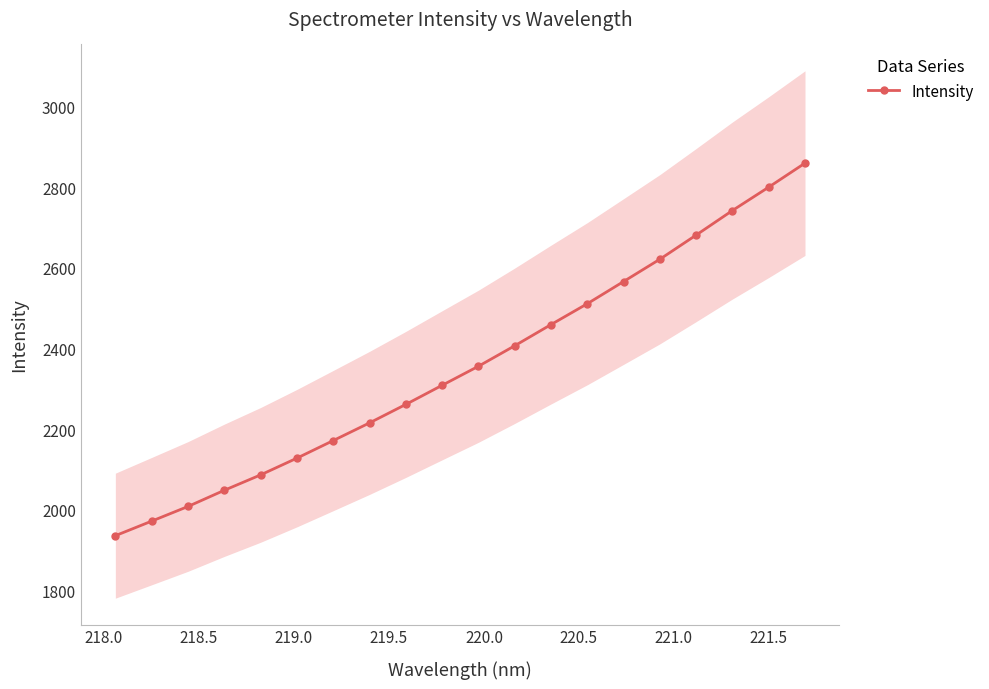

What is the difference between the maximum and minimum values?

923.2